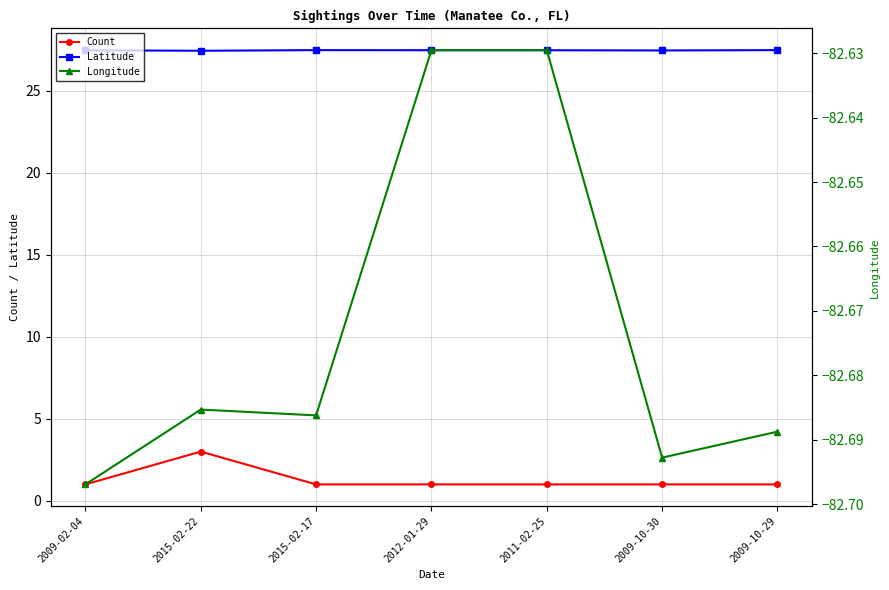

How many interior local valleys does the Longitude series have?

2